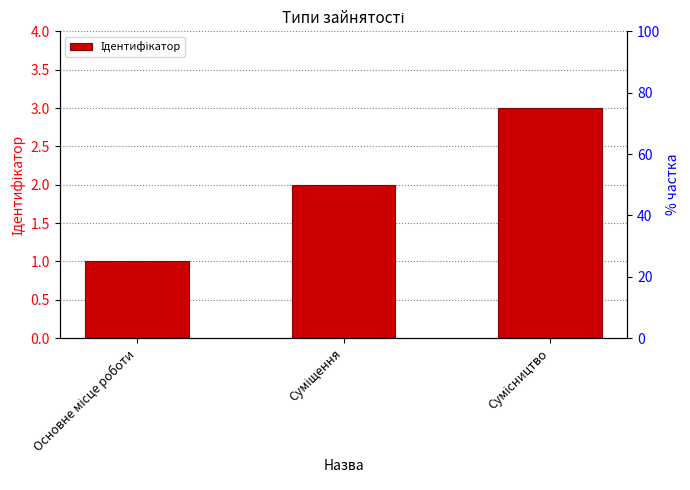

Rank the categories by value from lowest to highest.

Основне місце роботи, Суміщення, Сумісництво